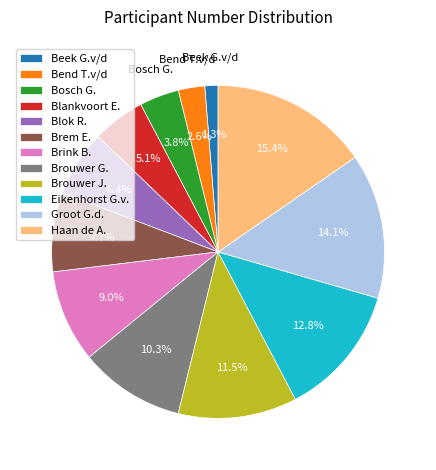

To the nearest percent, what portion does Groot G.d. represent?

14%